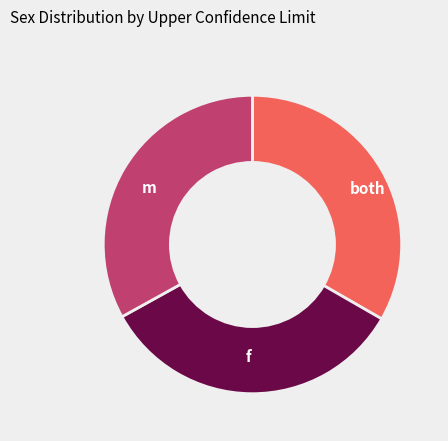

Does any single category account for the majority?

No